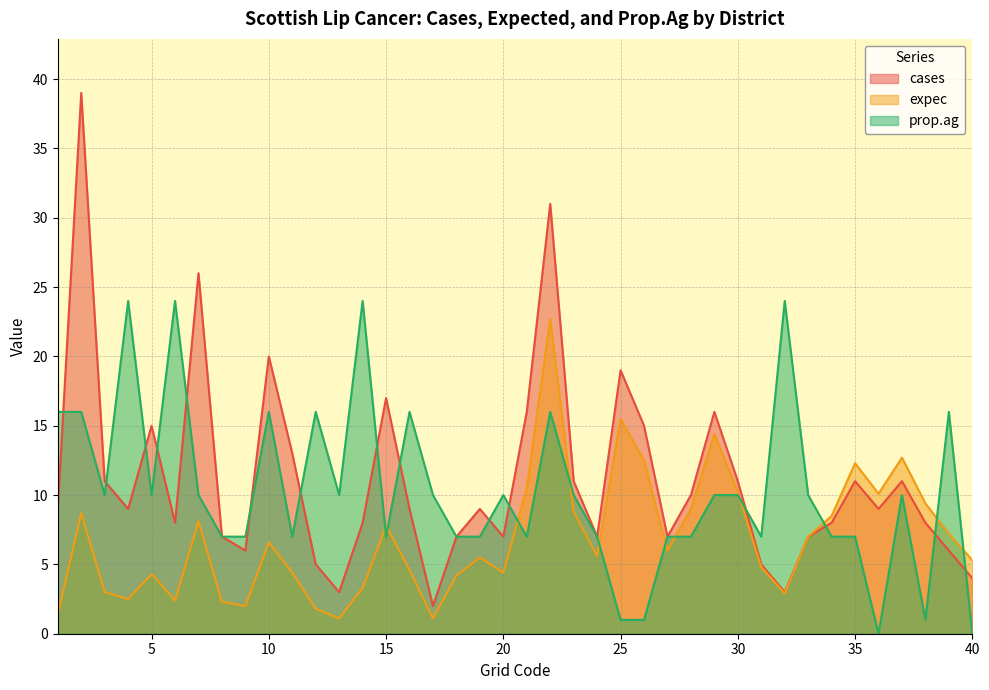

True or false: expec and prop.ag intersect in this chart.

True